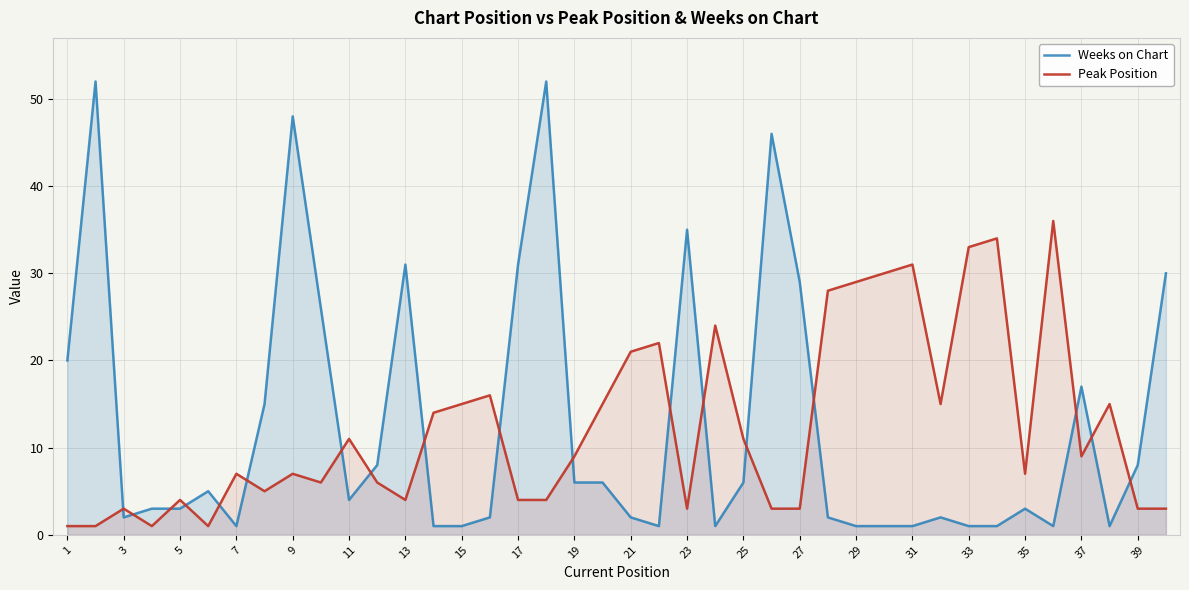

Rank the series at 31 from lowest to highest value.

Weeks on Chart, Peak Position